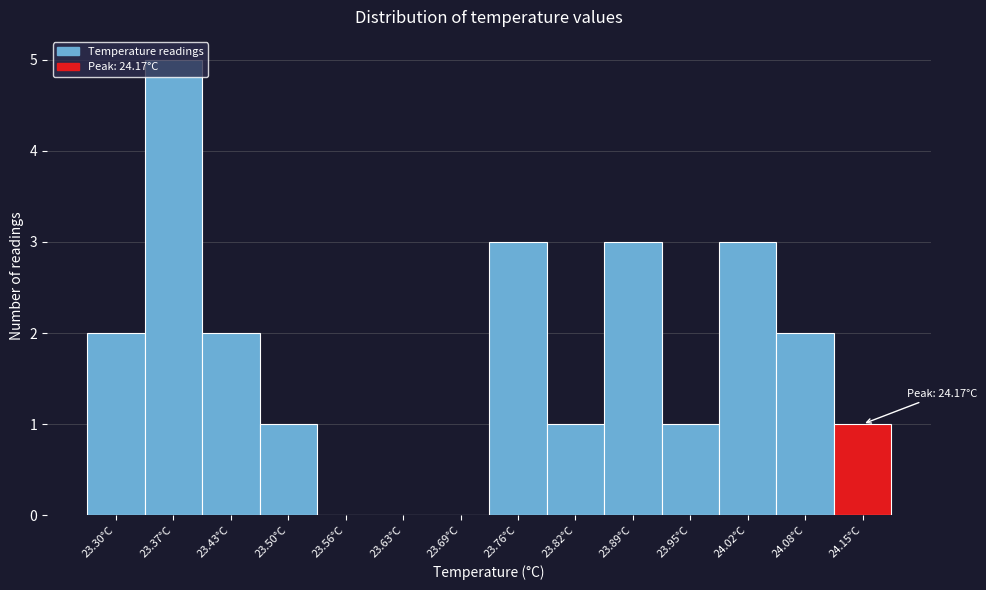

The value at 24.15°C is 1. True or false?

True